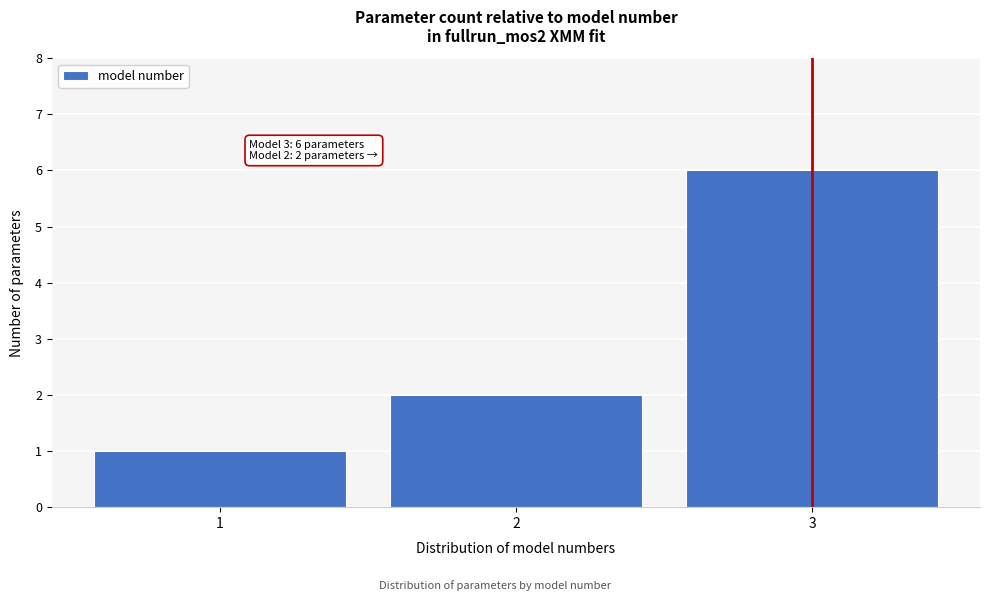

Over which range of the x-axis is the bar tallest?

2.5 to 3.5